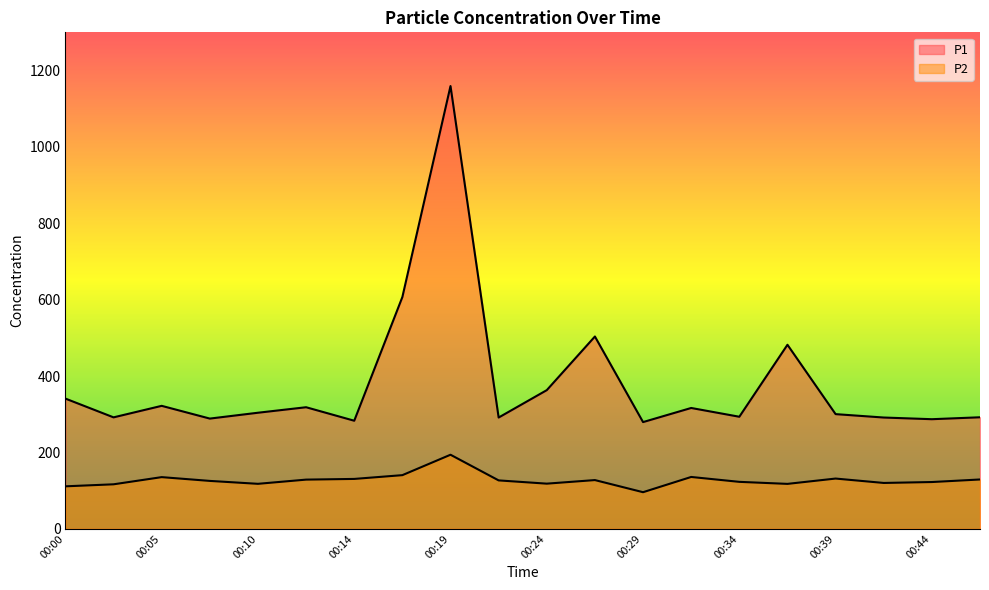

What are all the series names shown in the legend?

P1, P2